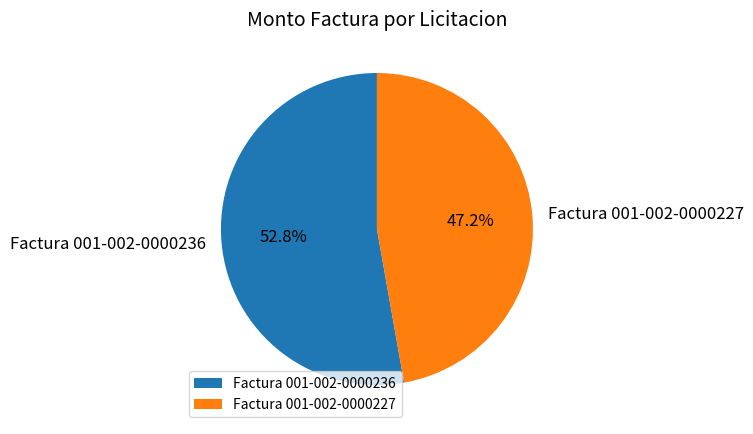

To the nearest percent, what is the difference between the Factura 001-002-0000236 and Factura 001-002-0000227 slice percentages?

6%